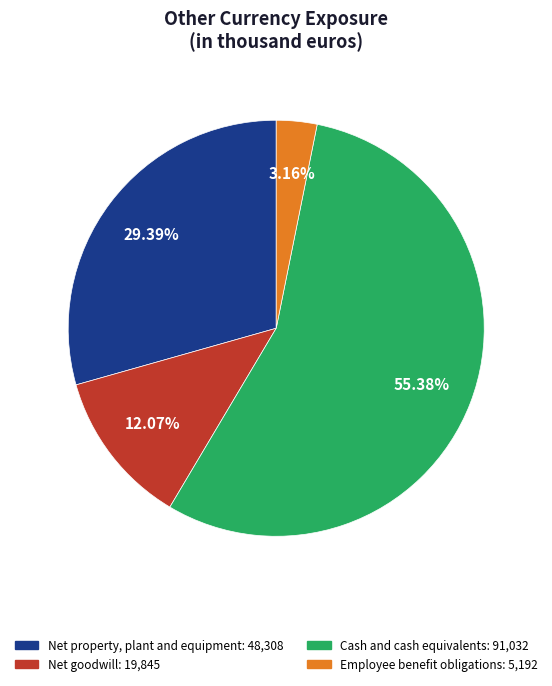

Is it true that Net goodwill is 12% of the pie?

True